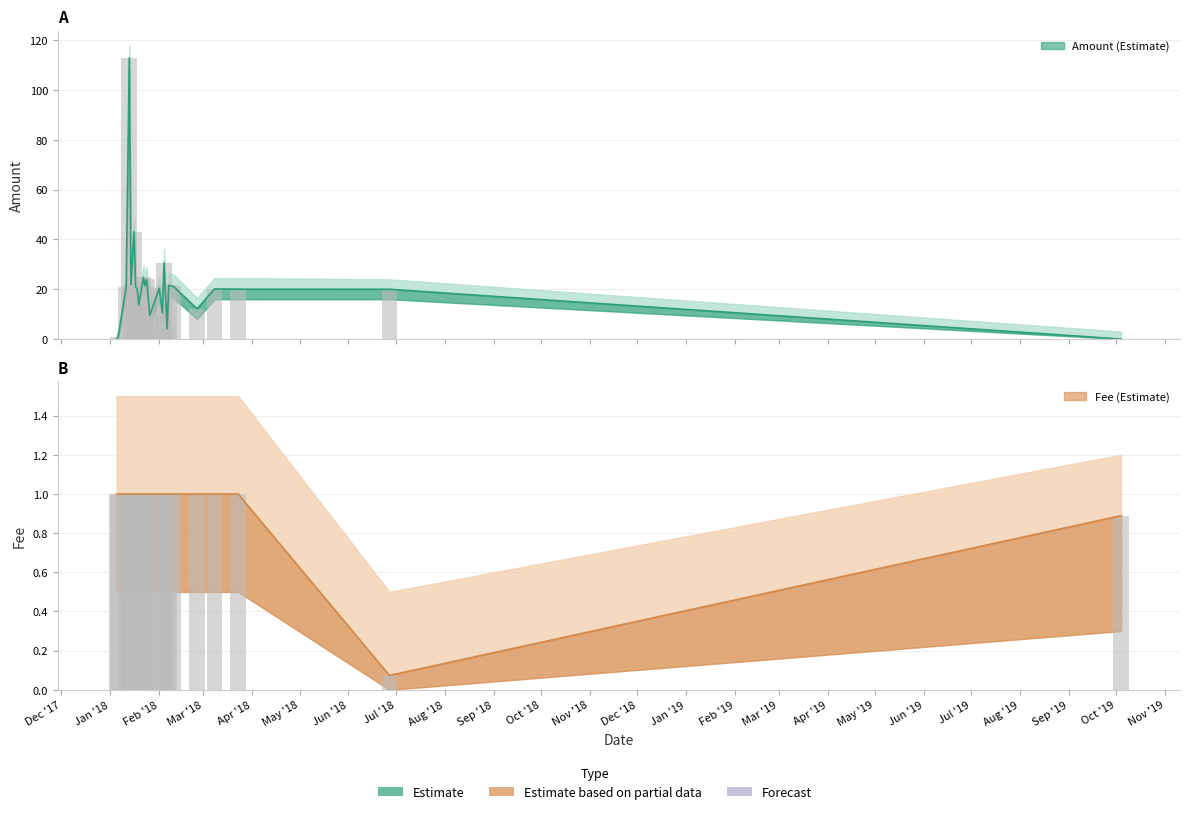

How many positive values does the Amount series have?

22